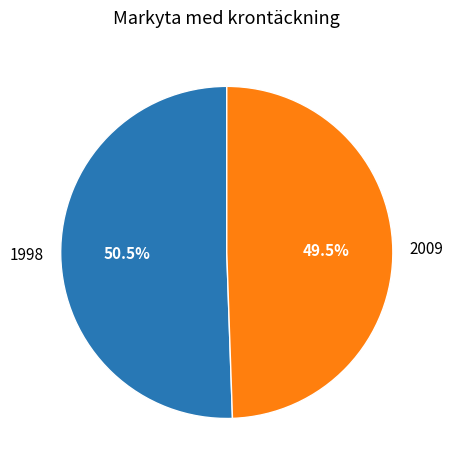

What is the total percentage of 2009 and 1998?

100.0%